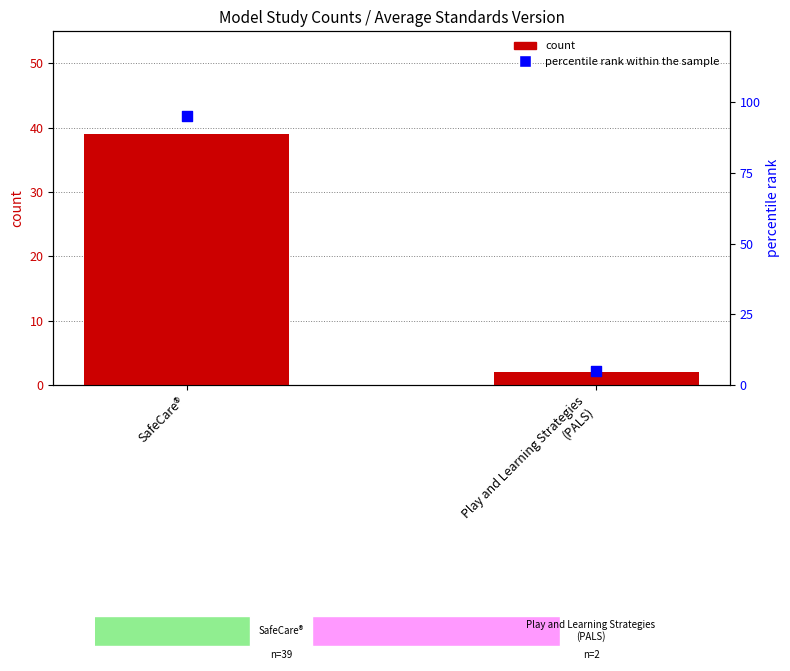

Which series has the largest Y range (max minus min)?

percentile rank within the sample